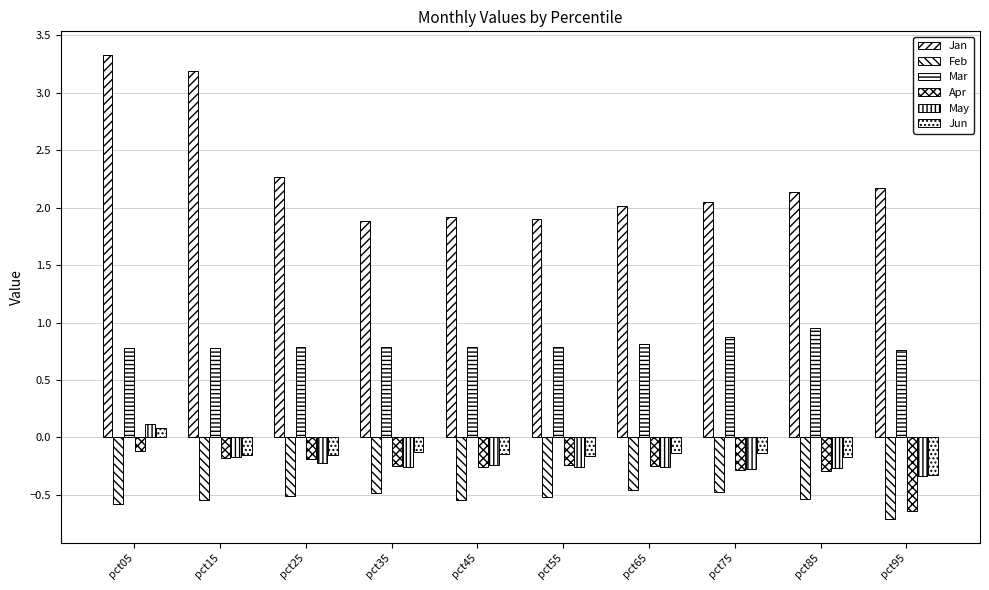

How many bars are there in total?

60